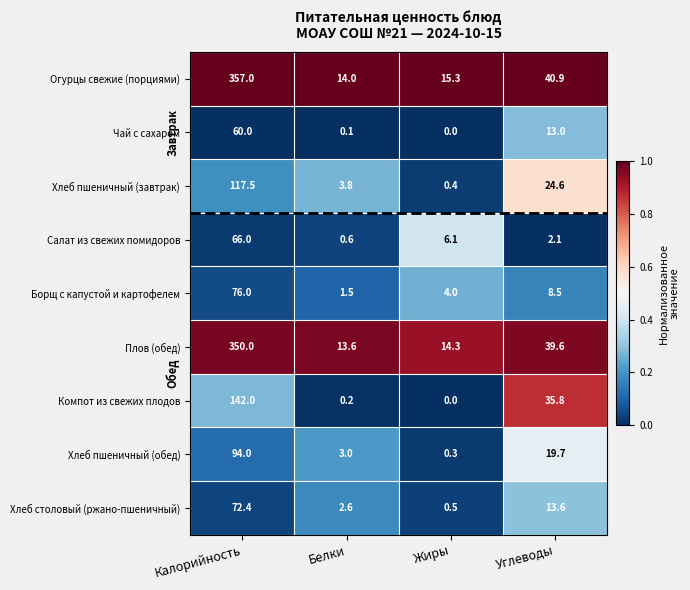

The value of Плов (обед) at Калорийность is 513.3. True or false?

False